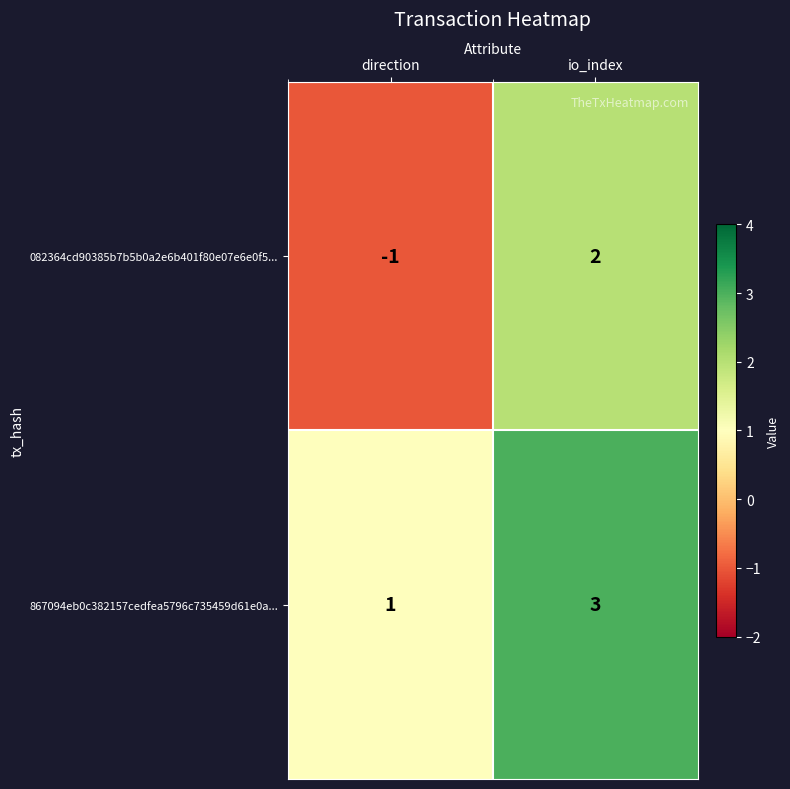

Where is 082364cd90385b7b5b0a2e6b401f80e07e6e0f5... nearest to the value 0?

direction